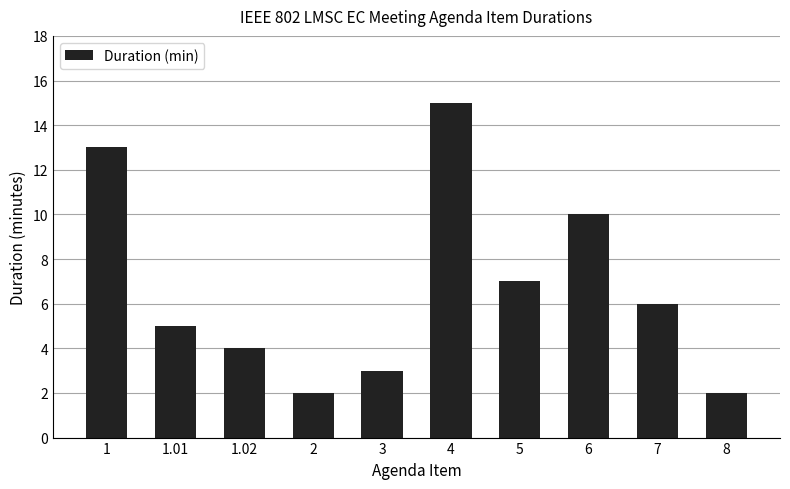

What is the sum of all values?

67